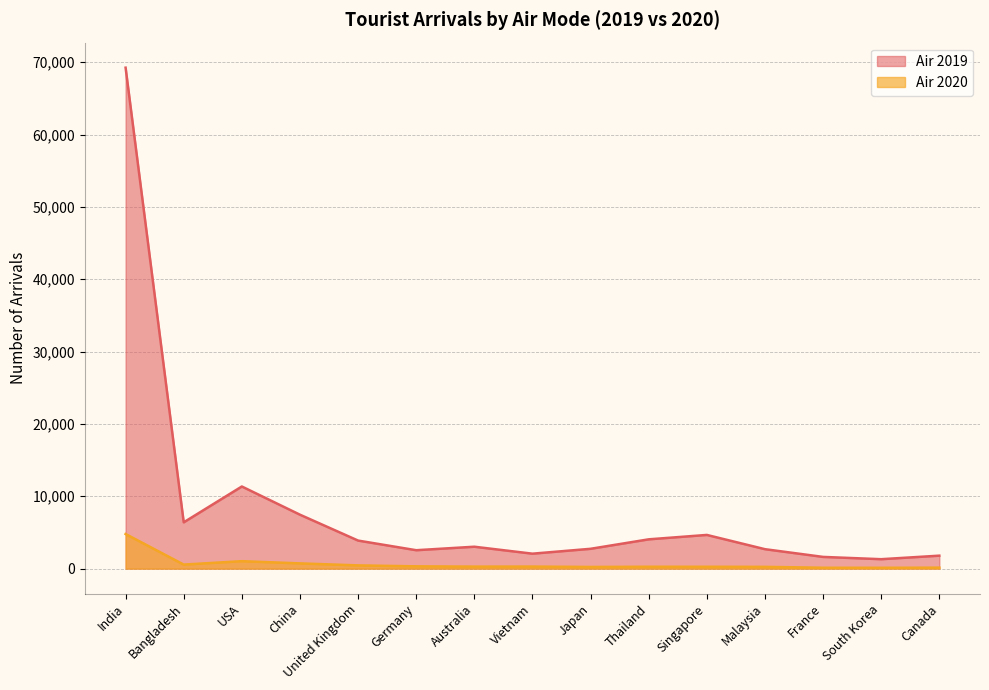

What position from the right is Australia?

9